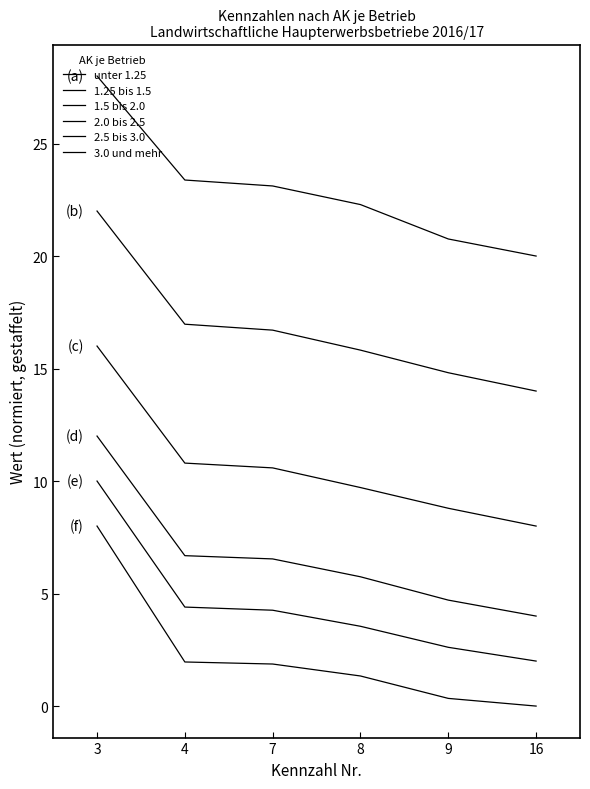

True or false: 2.5 bis 3.0 has a value of 17.1 at 3.

False